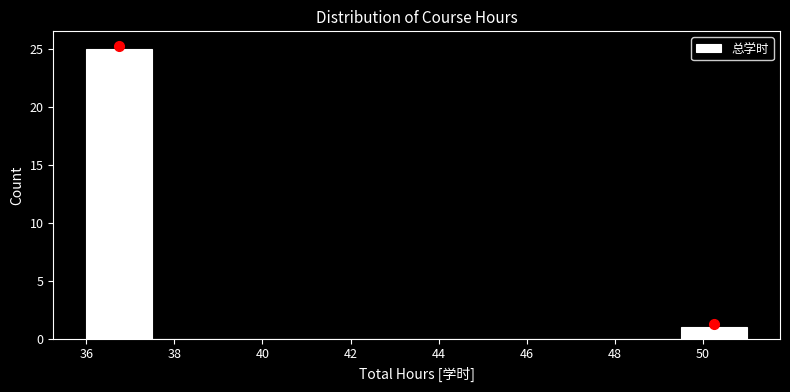

Reading left to right, transcribe this chart: for each bar, give the range it covers on the x-axis and its height. Neither the bar edges nor the heights are printed on the chart, so give them approximately, as read against the axes.

36.0 to 37.5: 25
37.5 to 39.0: 0
39.0 to 40.5: 0
40.5 to 42.0: 0
42.0 to 43.5: 0
43.5 to 45.0: 0
45.0 to 46.5: 0
46.5 to 48.0: 0
48.0 to 49.5: 0
49.5 to 51.0: 1